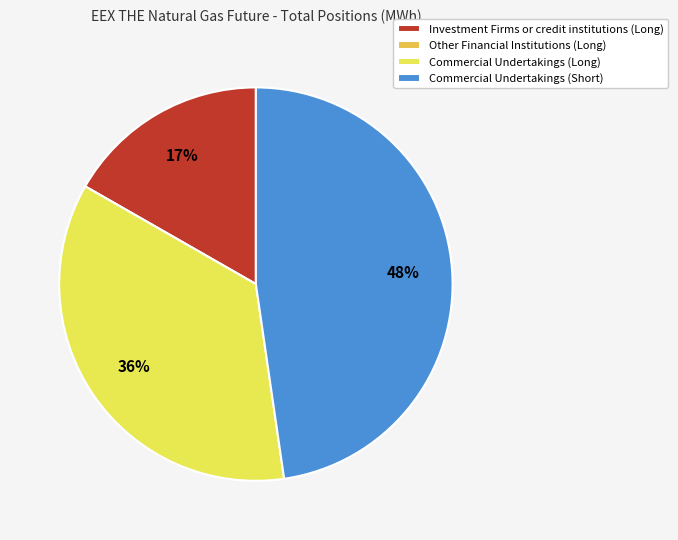

To the nearest percent, what percentage of the pie is Commercial Undertakings (Short)?

48%